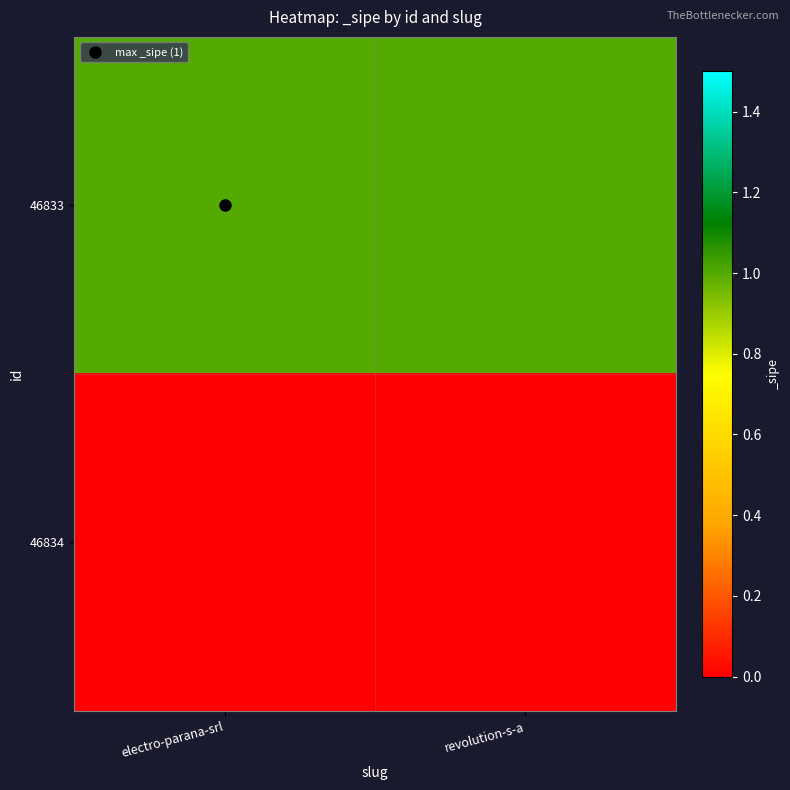

Reading right to left, transcribe all the data shown in this chart.

46833: revolution-s-a=1	electro-parana-srl=1
46834: revolution-s-a=0	electro-parana-srl=0